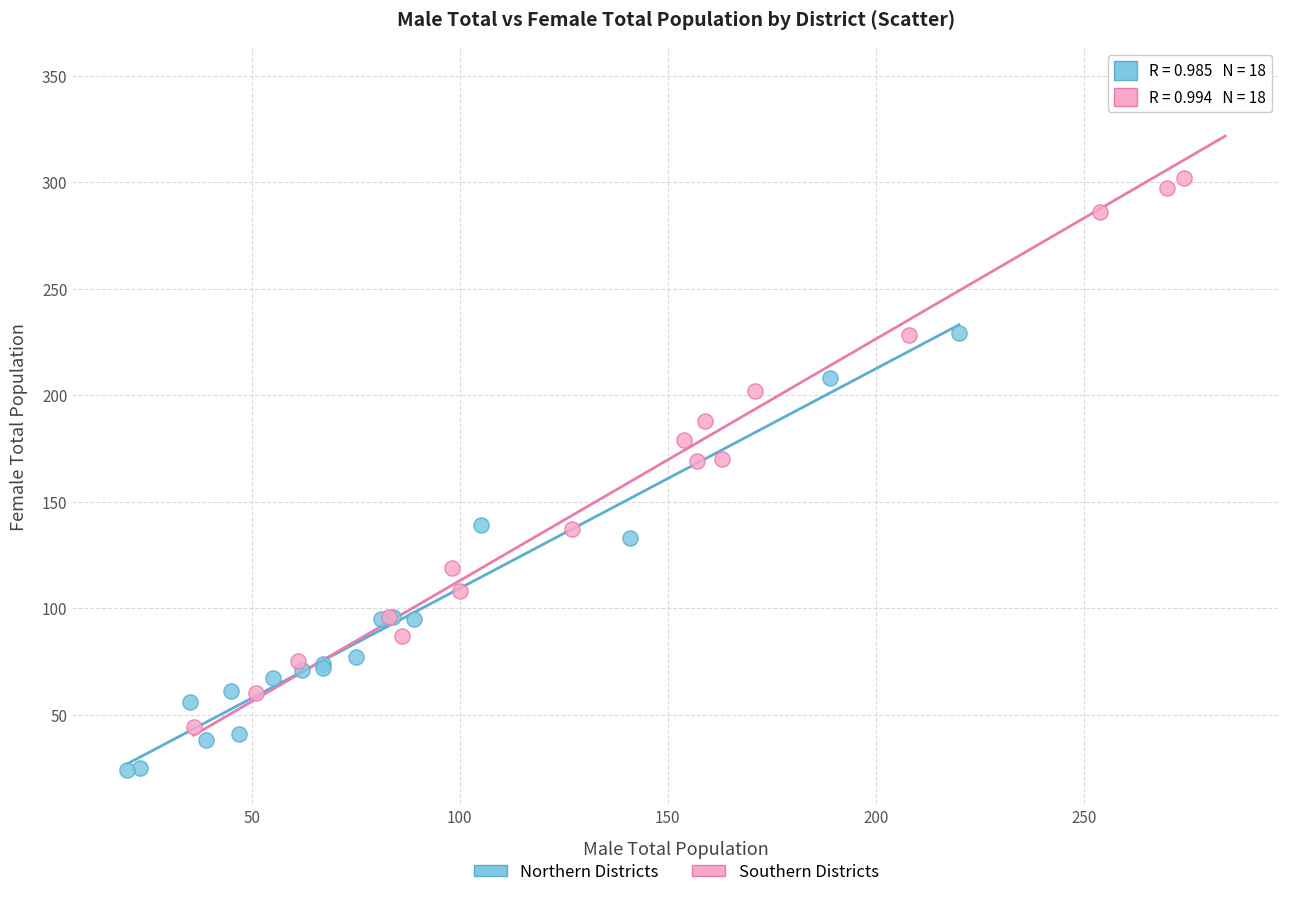

Which series contains the highest Y value?

Southern Districts